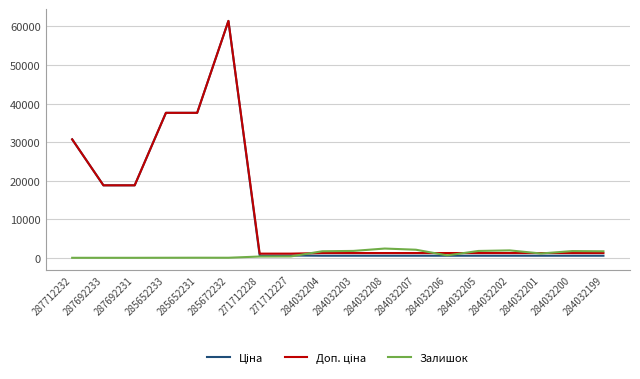

Which category has the highest value across all series?

285672232